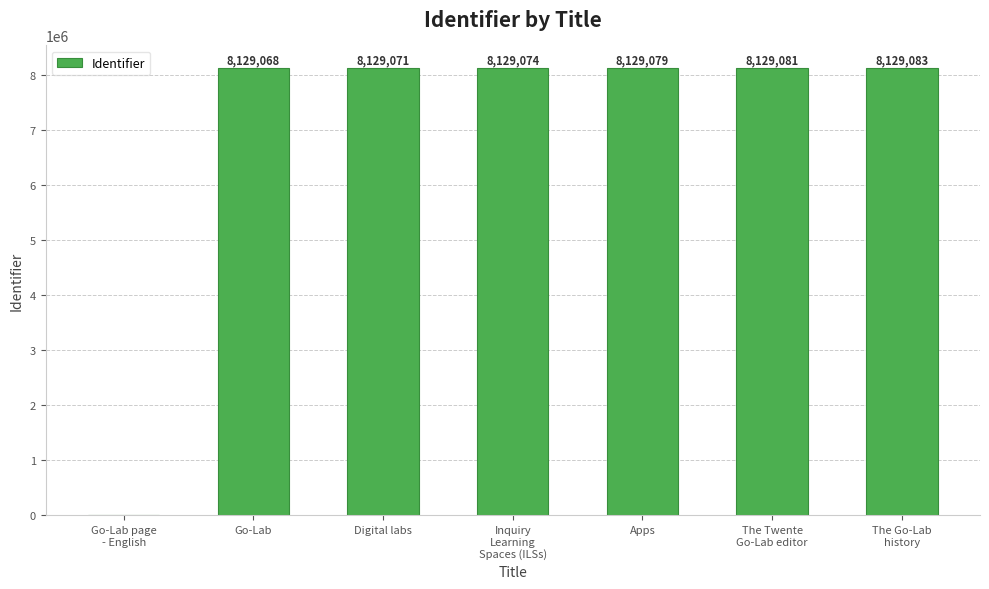

What is the sum of the values at Go-Lab page
- English and Apps?

8129079